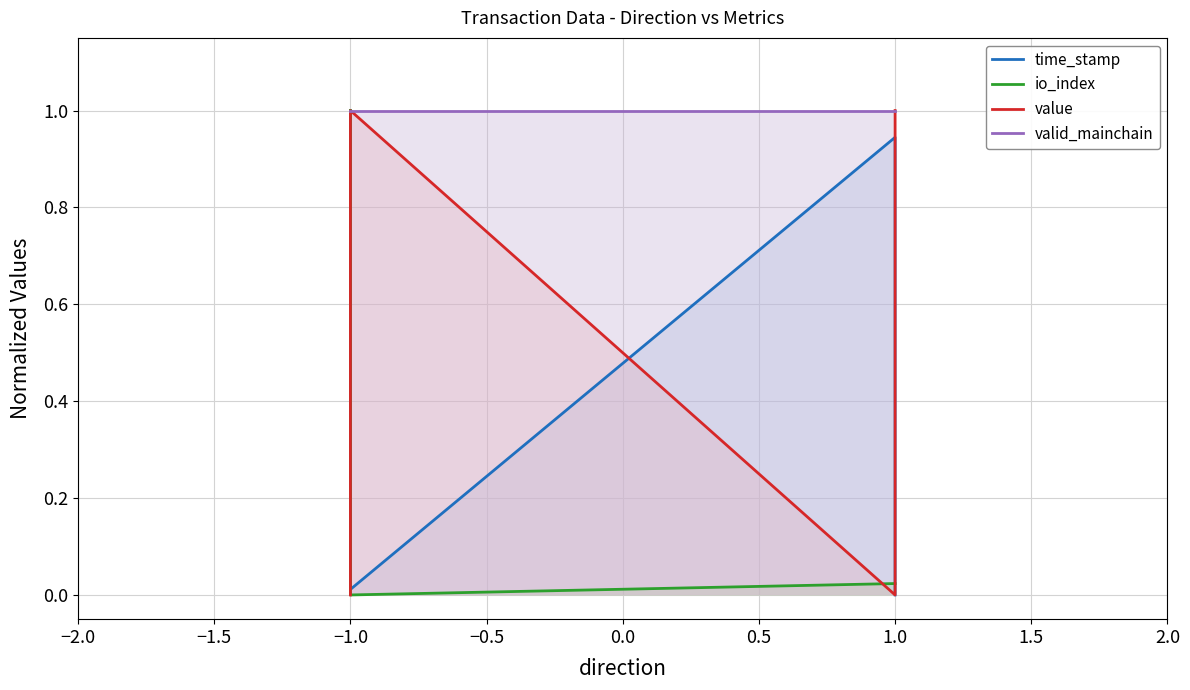

Which has a higher value, −1.0 or 1.0?

1.0